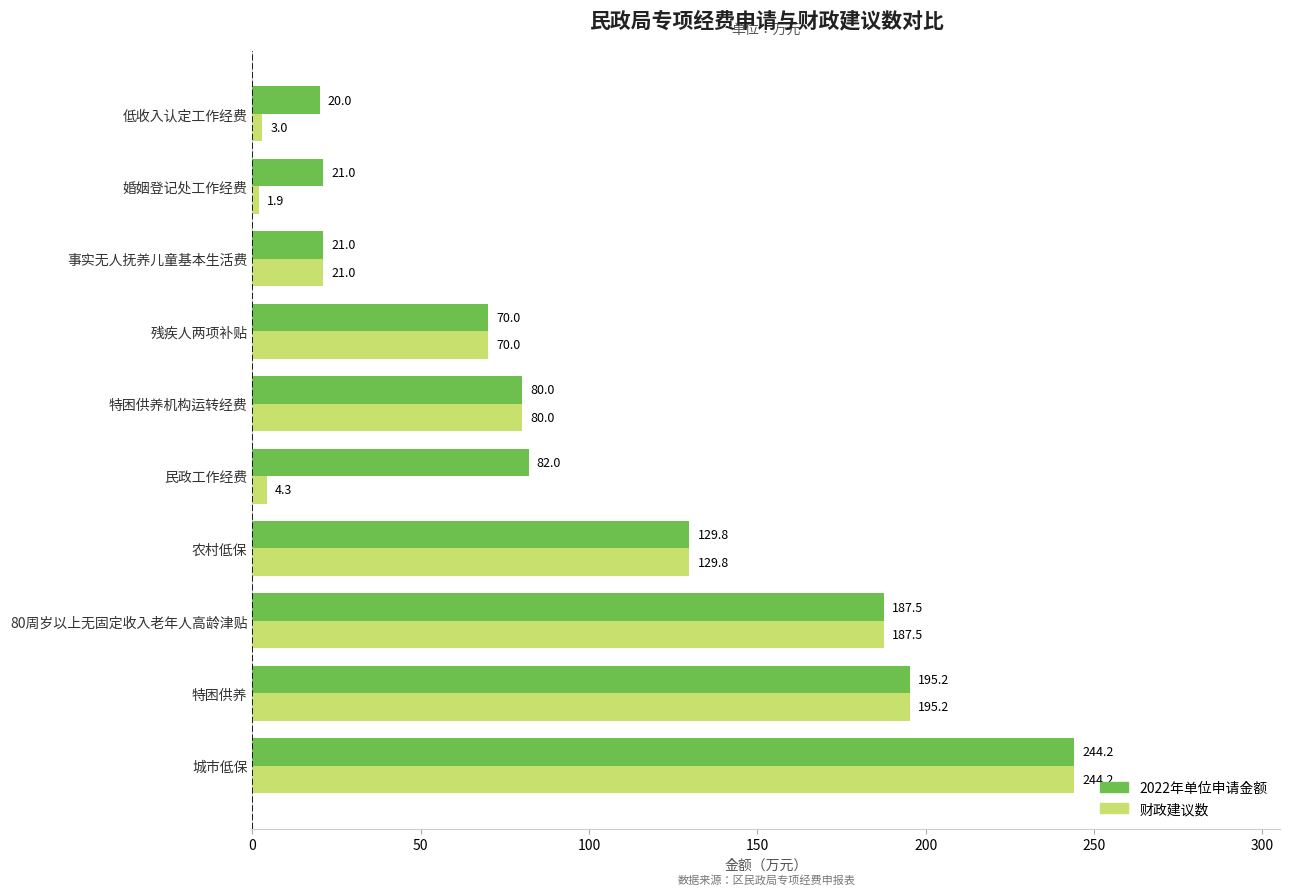

Rank the categories by 财政建议数 value from lowest to highest.

婚姻登记处工作经费, 低收入认定工作经费, 民政工作经费, 事实无人抚养儿童基本生活费, 残疾人两项补贴, 特困供养机构运转经费, 农村低保, 80周岁以上无固定收入老年人高龄津贴, 特困供养, 城市低保